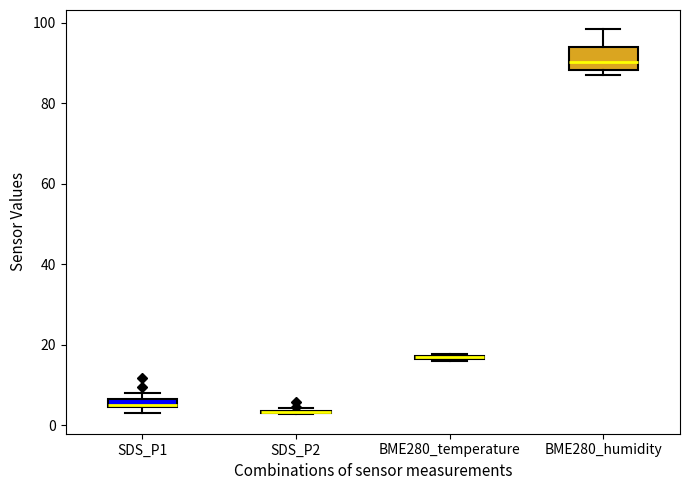

Where does the median line of the box for BME280_humidity sit on the y-axis? The values are not printed on the chart, so give them approximately, as read against the axis.

90